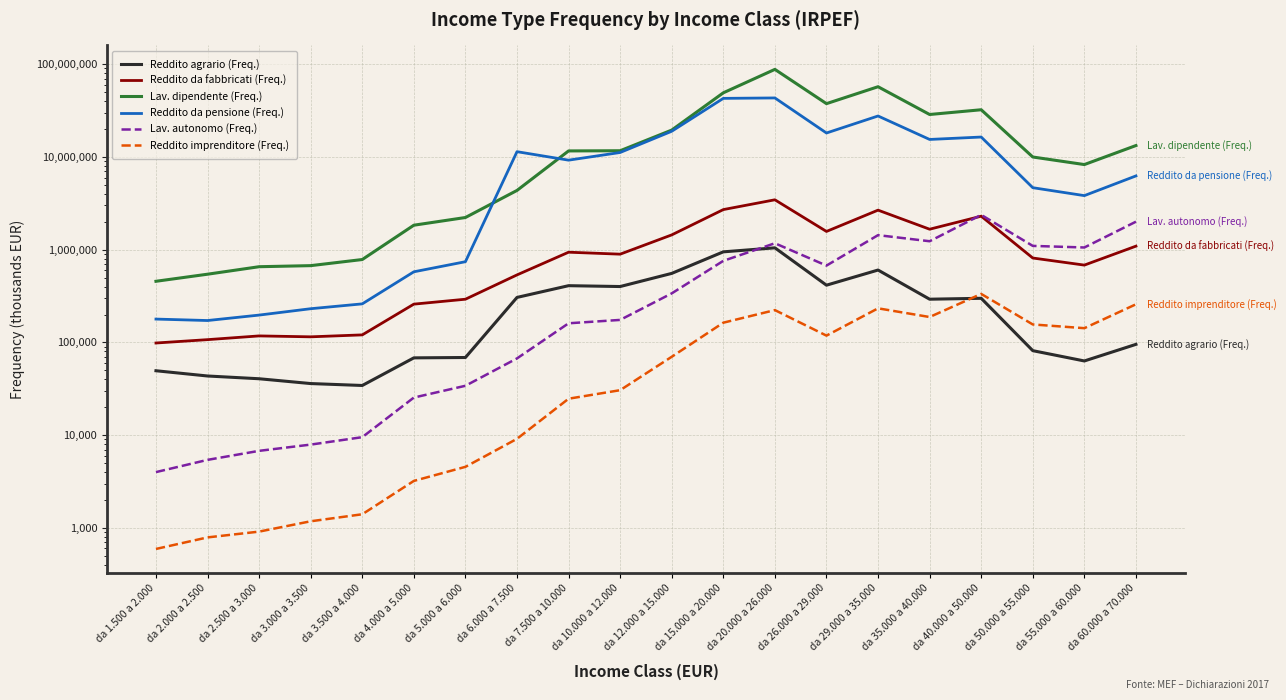

In Lav. dipendente (Freq.), how many points are higher than both neighbors (excluding endpoints)?

3